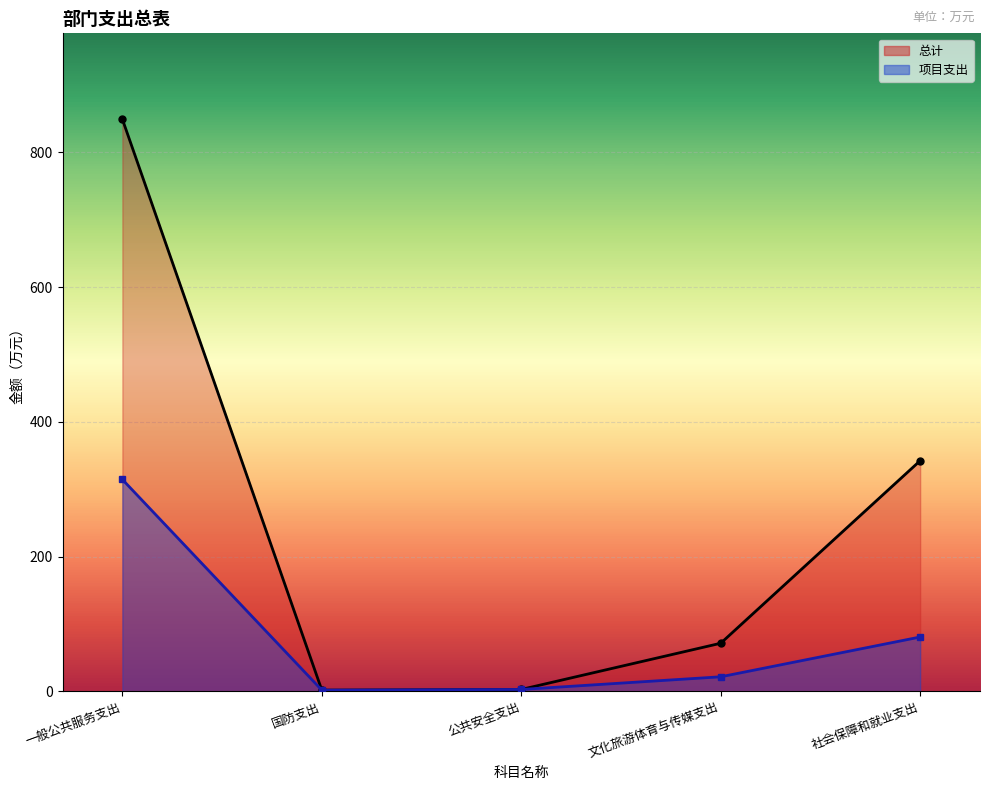

What is the value of the 项目支出 point at the 2nd from the left?

2.0